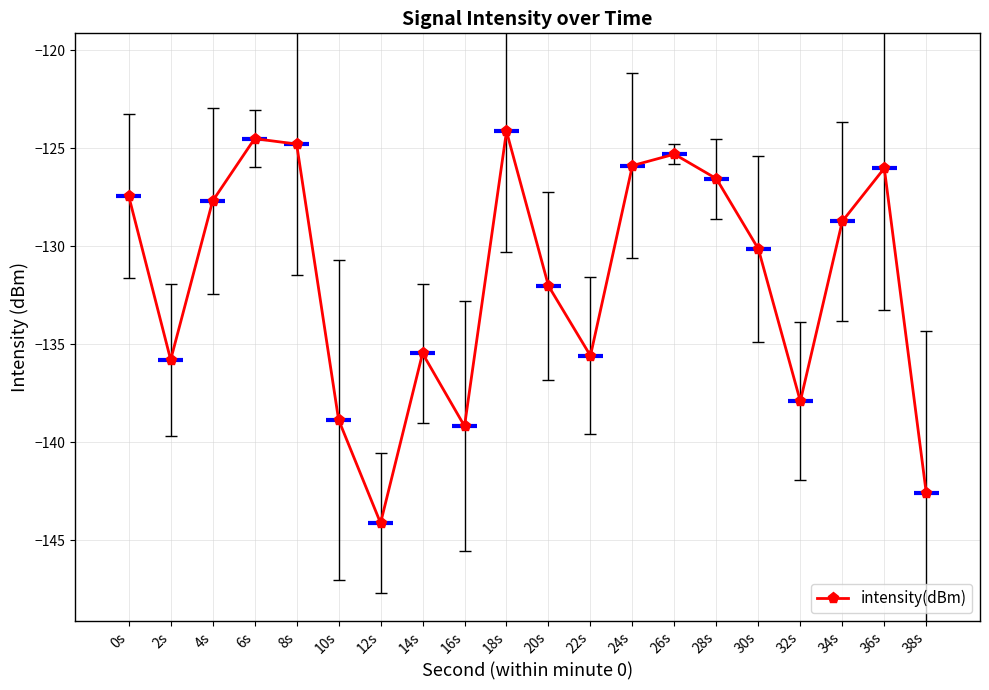

At which category does the chart reach its minimum across all series?

12s